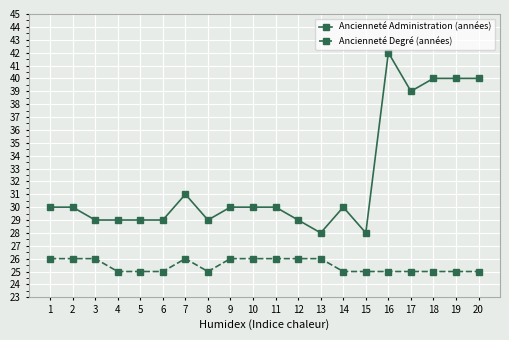

True or false: Ancienneté Degré (années) has a value of 41 at 5.

False